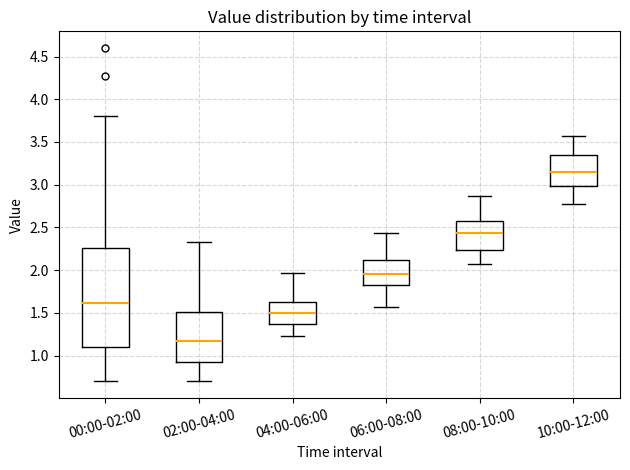

Comparing the boxes themselves (not the whiskers), which one is the tallest?

00:00-02:00